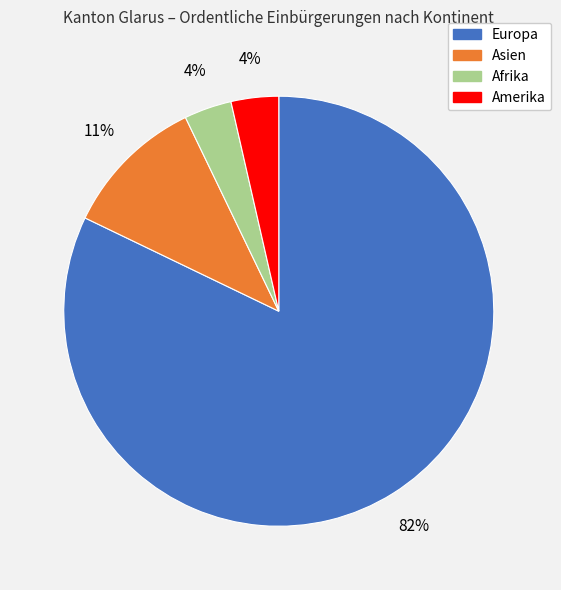

Between Afrika and Asien, which is larger?

Asien